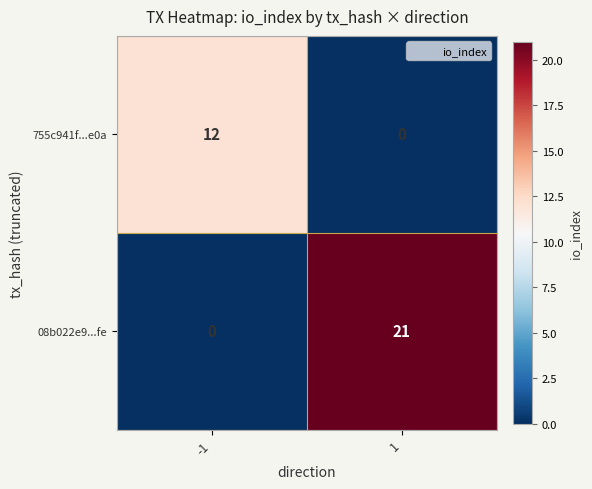

What is the sum of all 755c941f...e0a values?

12